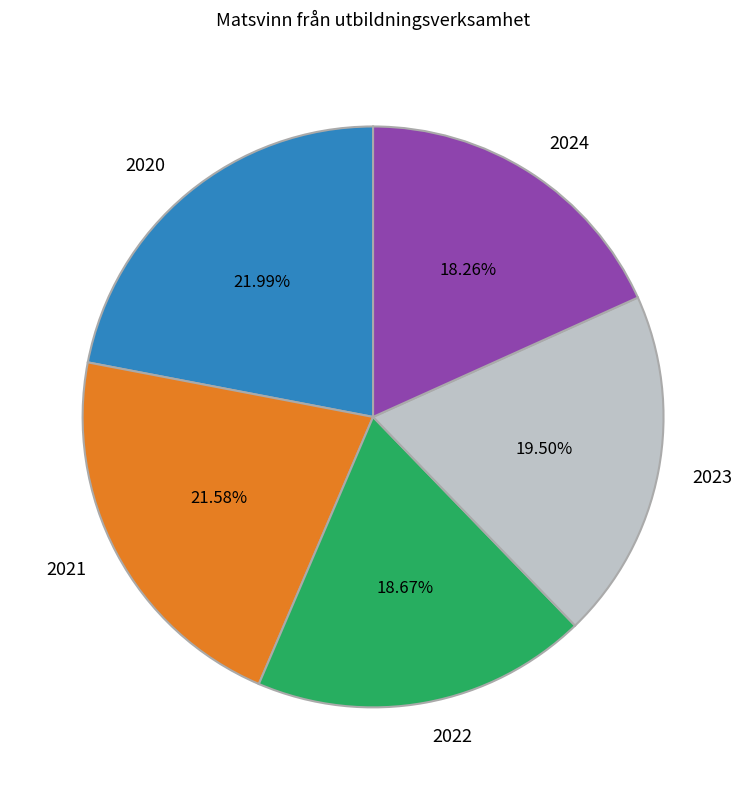

What percentage do 2020 and 2022 together represent?

40.7%